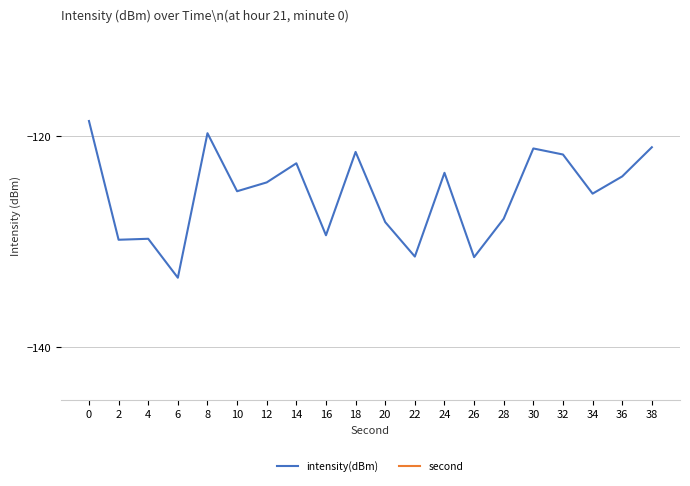

What is the value of the intensity(dBm) point at the 5th from the left?

-119.7